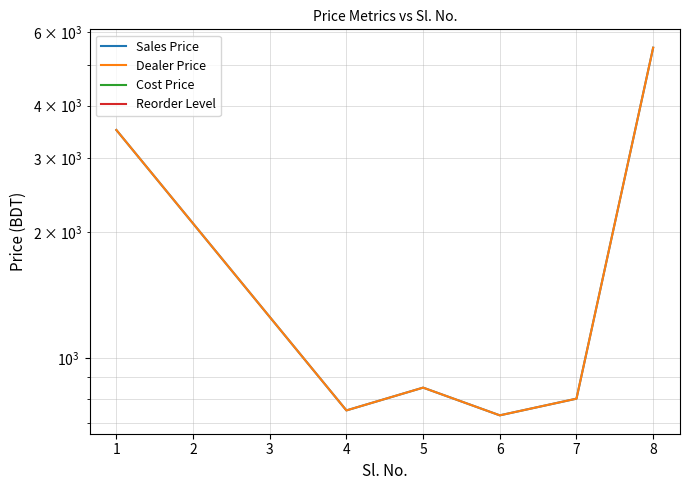

The value of Cost Price at 6 is 0. True or false?

True